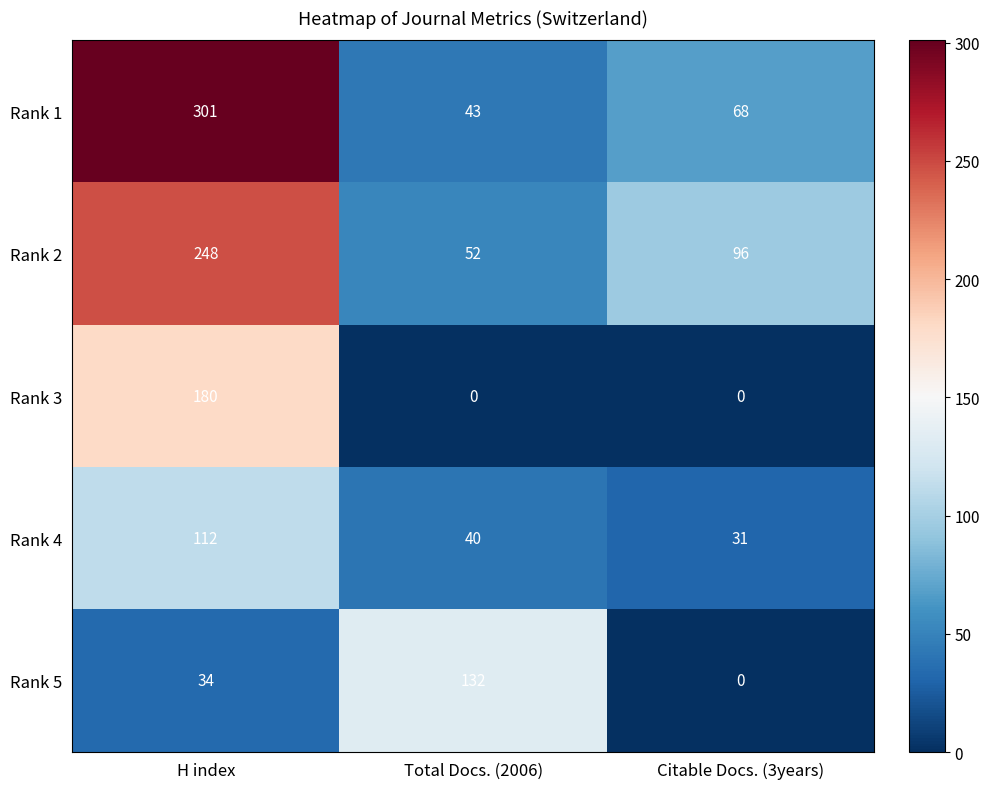

What is the difference between the Rank 1 values at H index and Citable Docs. (3years)?

233